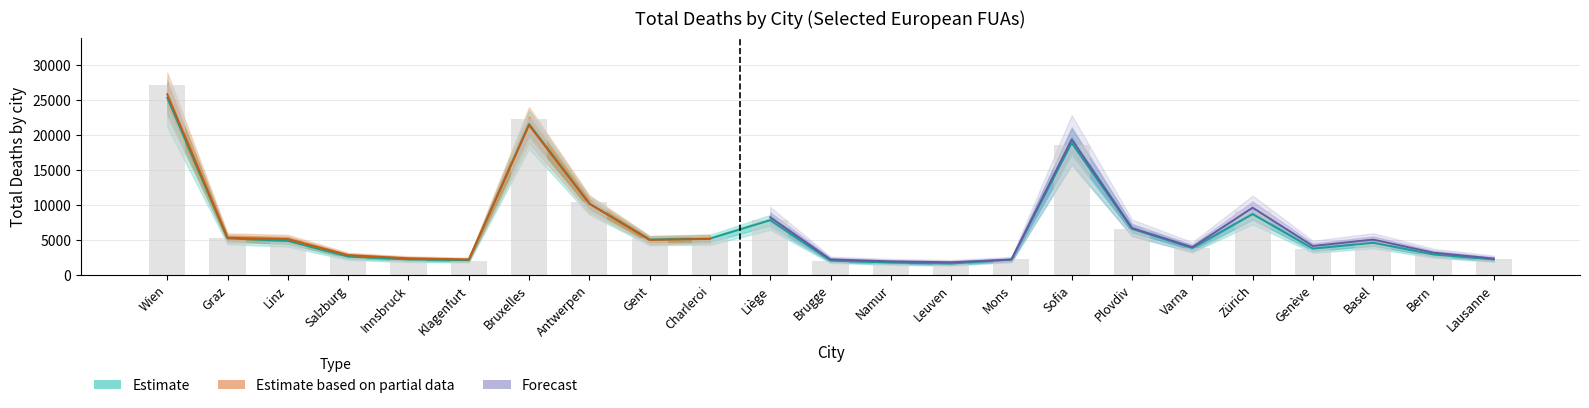

List the labels in order of y_2008 value, smallest first.

Leuven, Namur, Brugge, Klagenfurt, Lausanne, Innsbruck, Mons, Salzburg, Bern, Genève, Varna, Basel, Linz, Gent, Graz, Charleroi, Plovdiv, Liège, Zürich, Antwerpen, Sofia, Bruxelles, Wien